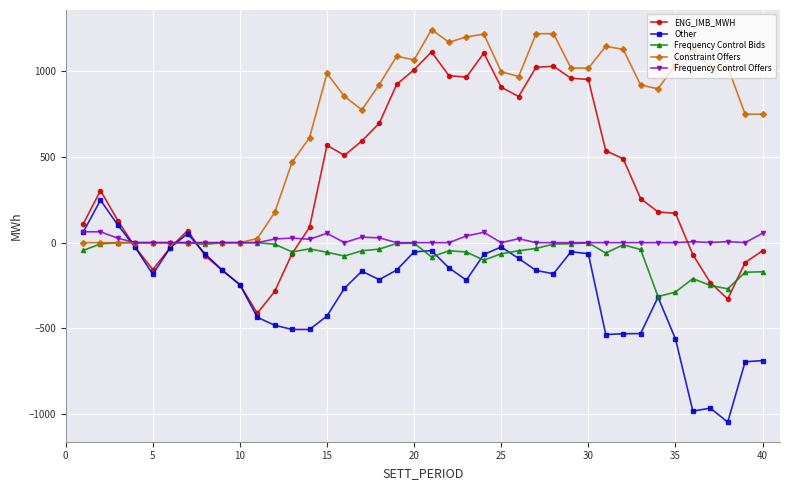

What are all the series names shown in the legend?

ENG_IMB_MWH, Other, Frequency Control Bids, Constraint Offers, Frequency Control Offers